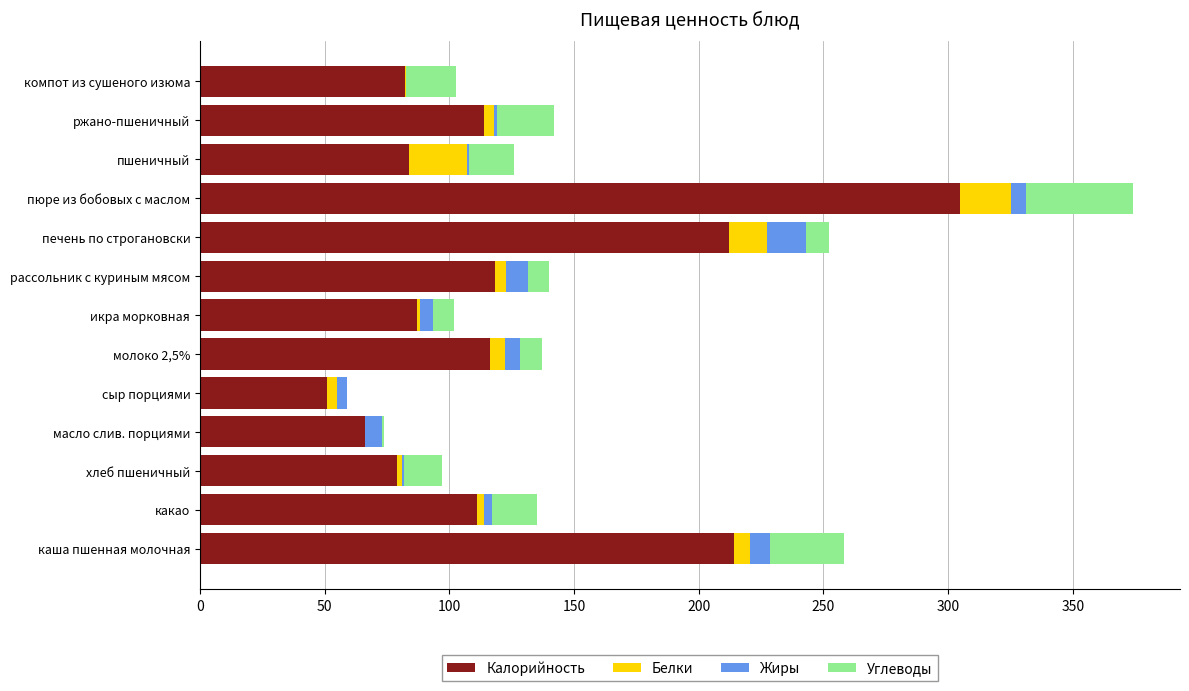

At which category is the sum across all series the highest?

пюре из бобовых с маслом